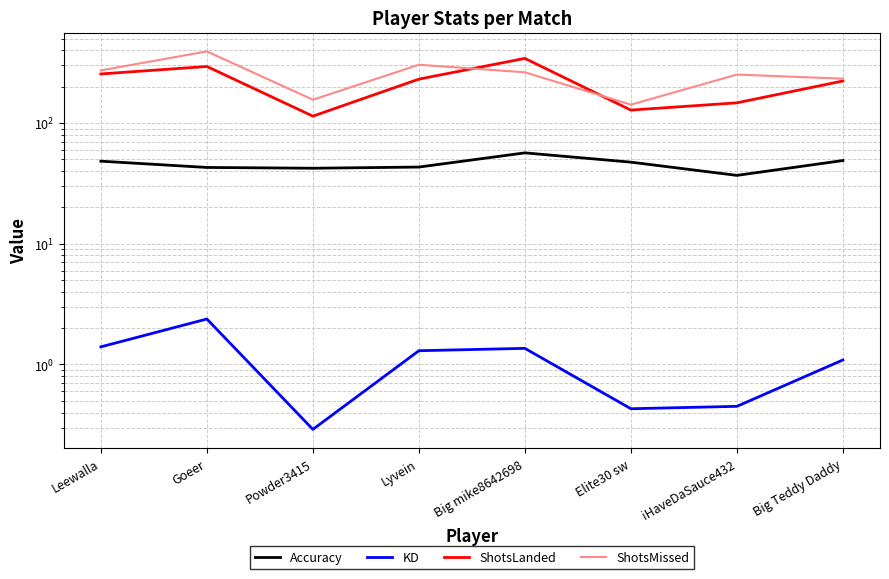

Which series has the largest total across all categories?

ShotsMissed